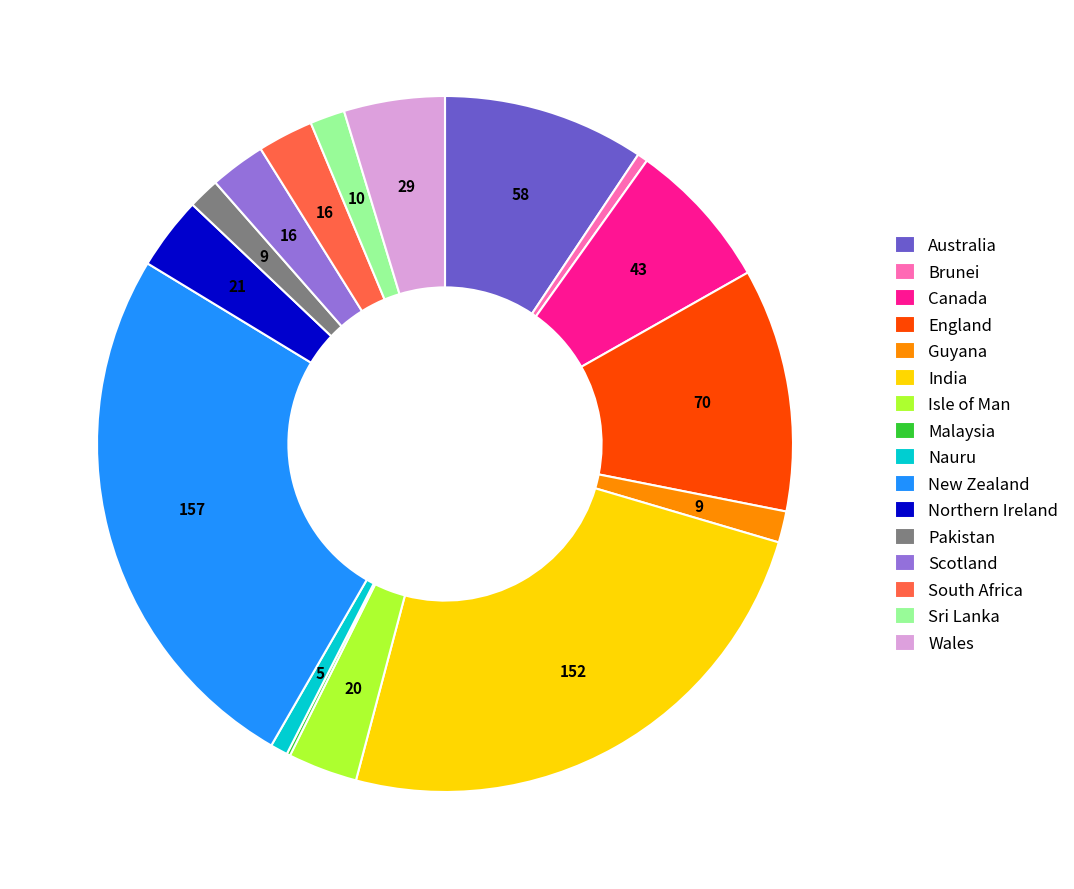

Is the sum of India and England greater than half?

No